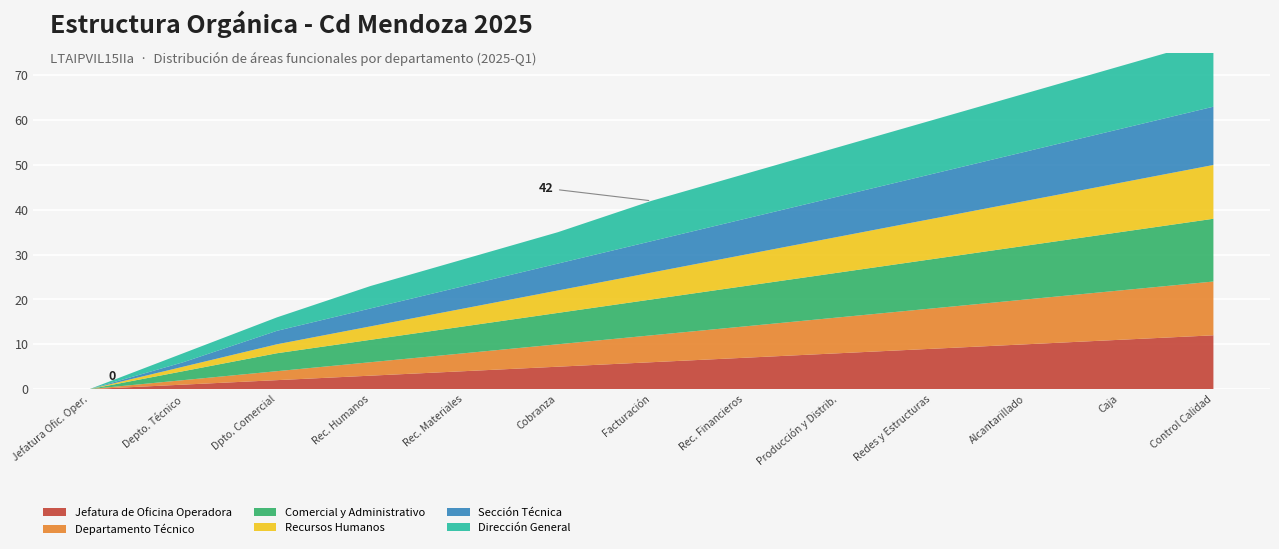

Reading right to left, list all the values displayed in this chart.

Jefatura de Oficina Operadora: 12	11	10	9	8	7	6	5	4	3	2	1	0
Departamento Técnico: 12	11	10	9	8	7	6	5	4	3	2	1	0
Comercial y Administrativo: 14	13	12	11	10	9	8	7	6	5	4	2	0
Recursos Humanos: 12	11	10	9	8	7	6	5	4	3	2	1	0
Sección Técnica: 13	12	11	10	9	8	7	6	5	4	3	1	0
Dirección General: 15	14	13	12	11	10	9	7	6	5	3	2	0